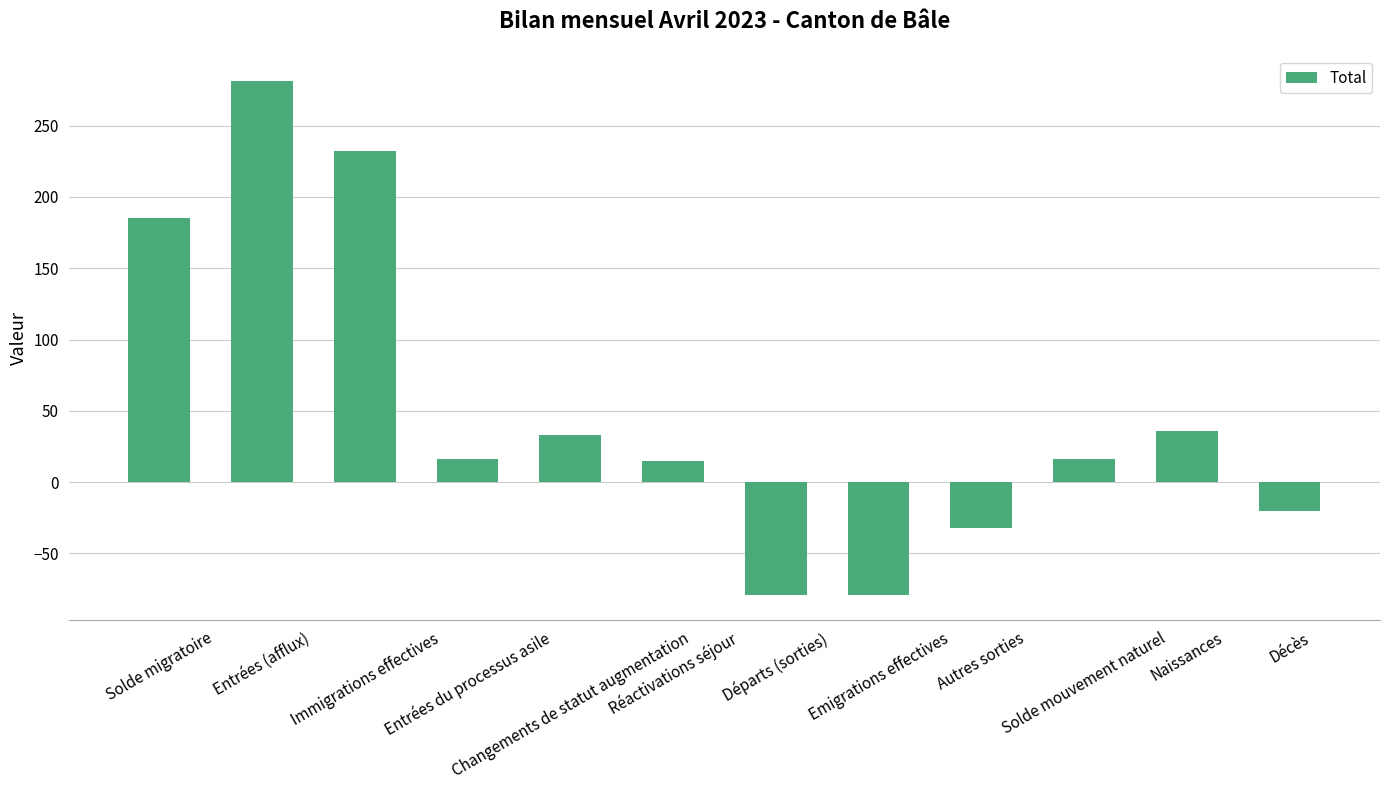

How many bars are there in total?

12